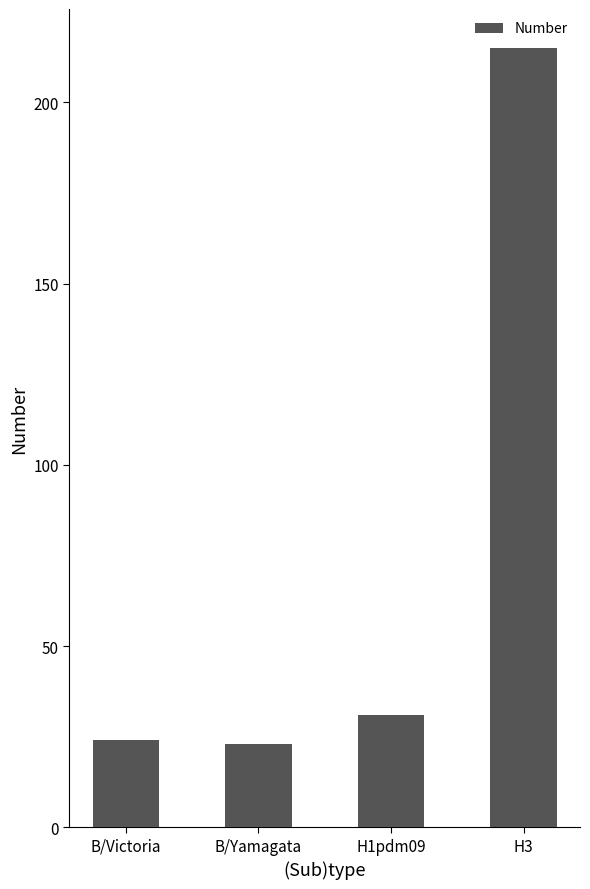

Is it true that the value at H3 is 85?

False